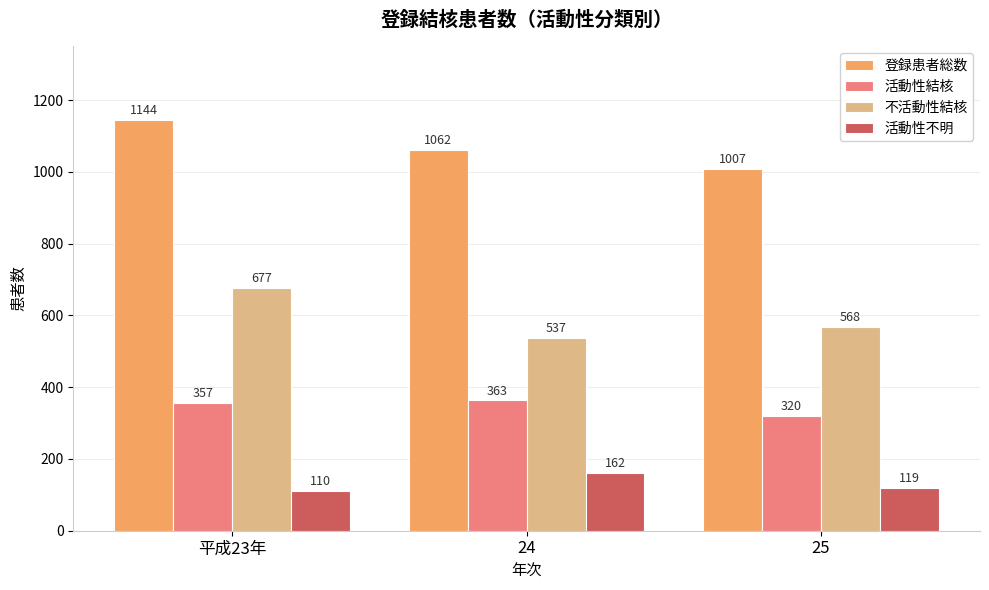

Rank the series at 25 from lowest to highest value.

活動性不明, 活動性結核, 不活動性結核, 登録患者総数